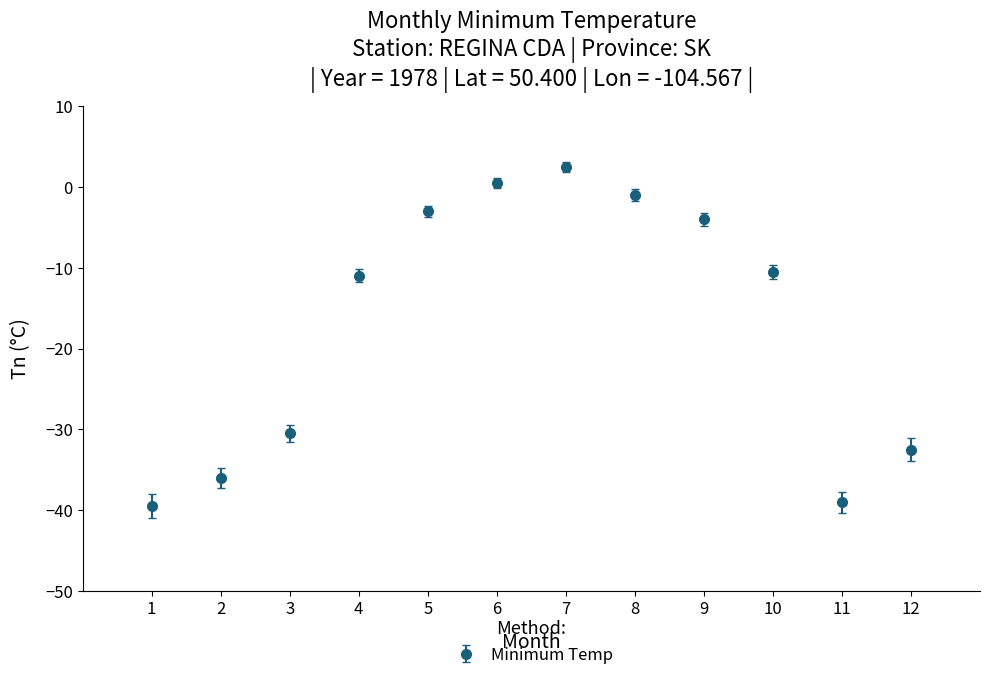

Between 5 and 10, which is larger?

5